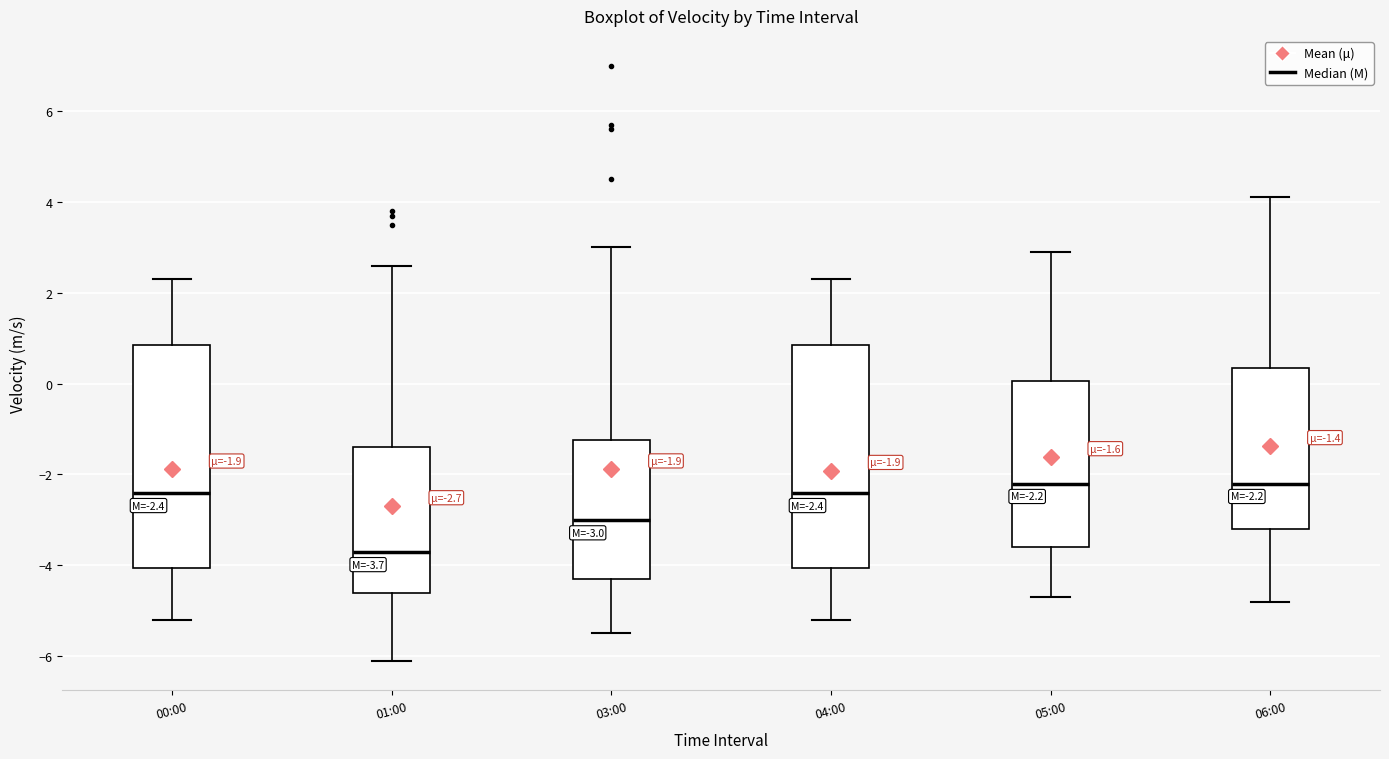

Which box has the lowest median line?

01:00